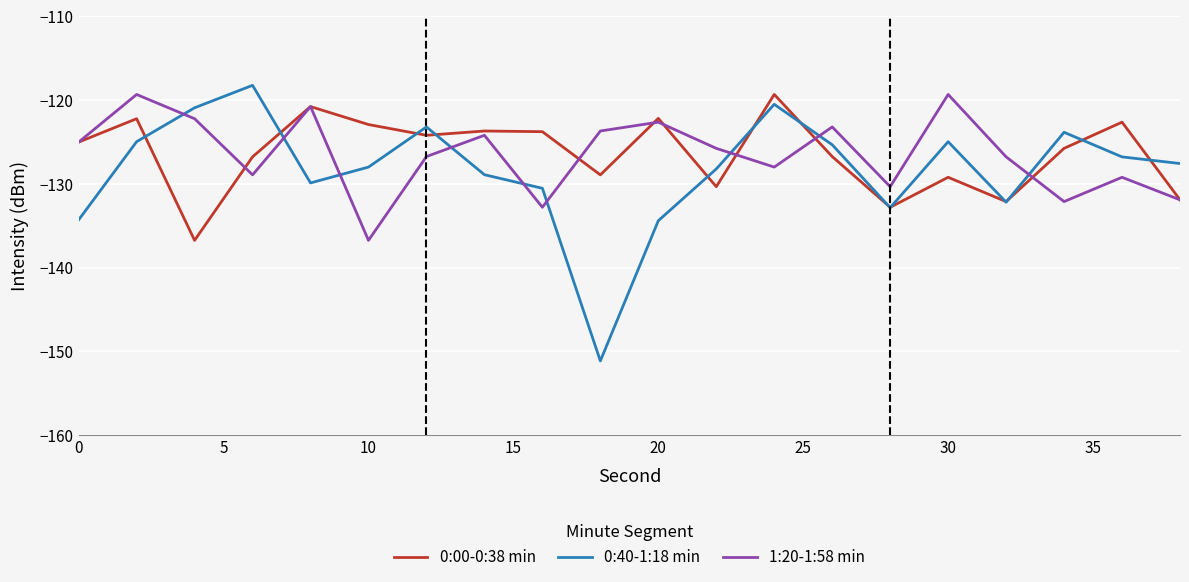

What is the highest value of the 0:40-1:18 min series?

-118.2